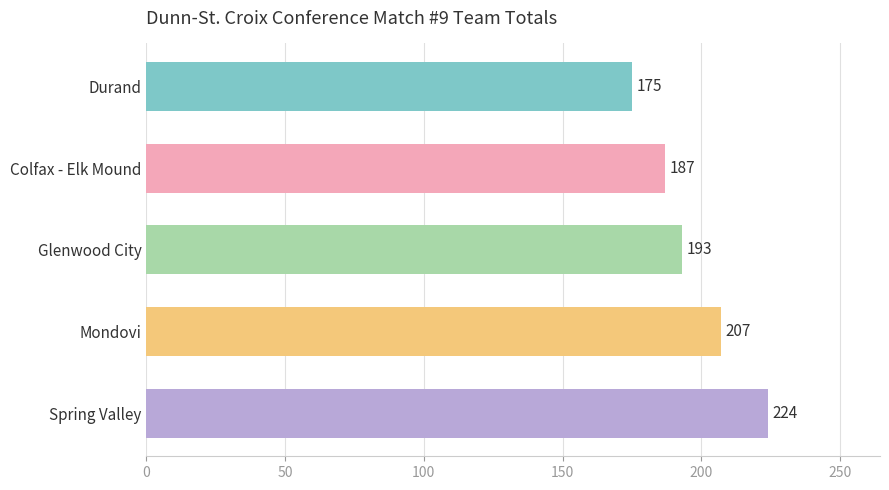

How many values are below 193?

2